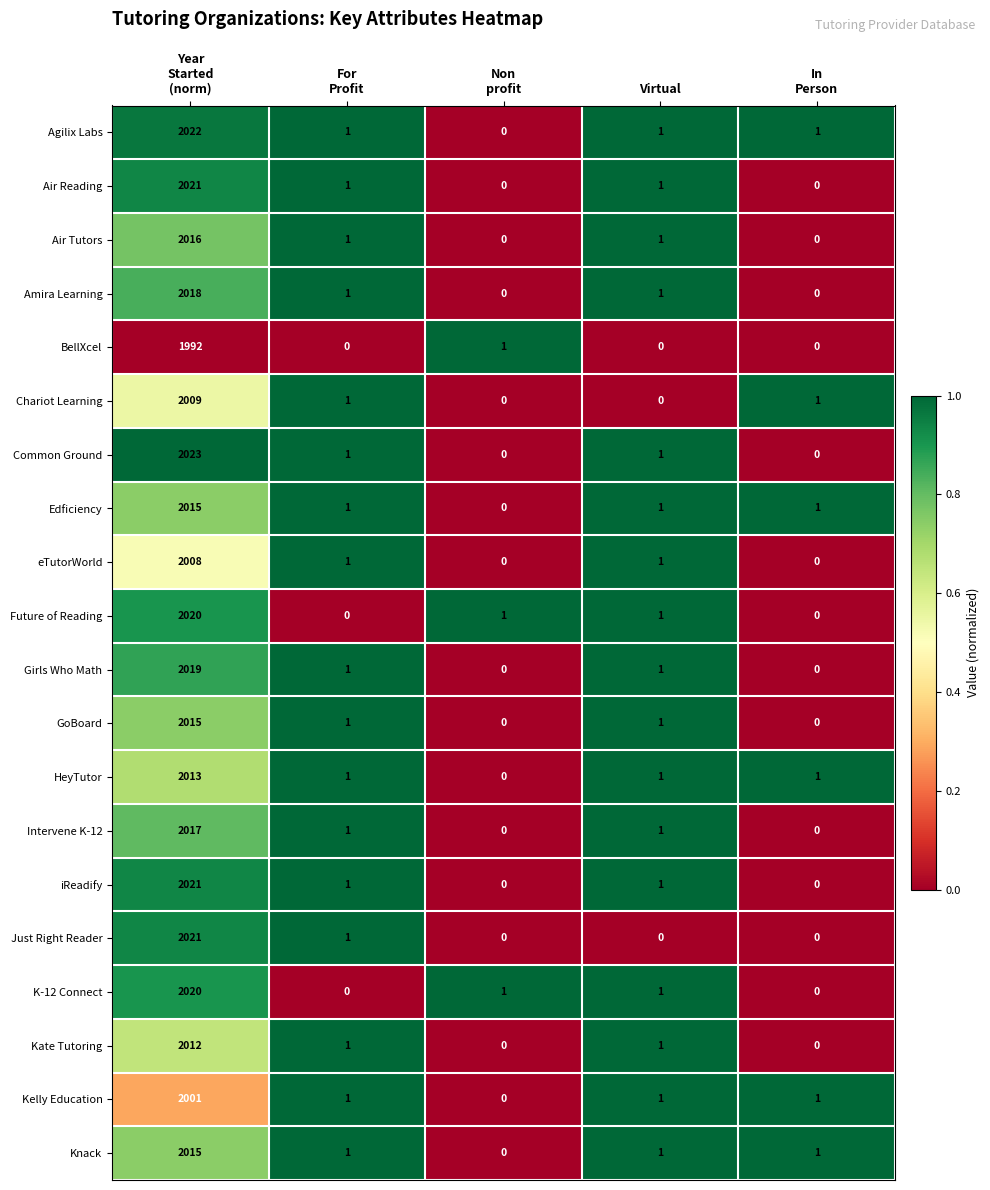

How many data points does each series have?

5